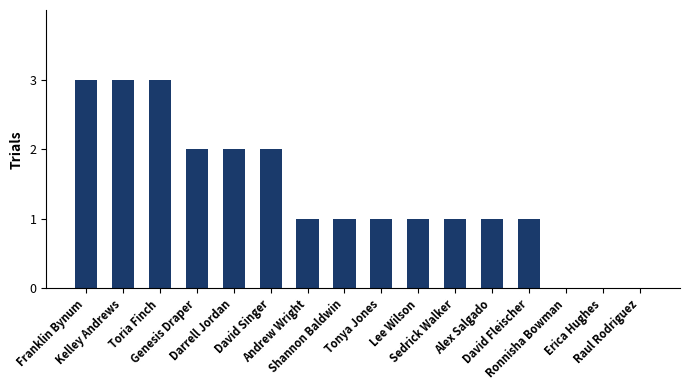

What is the maximum value shown in the chart?

3